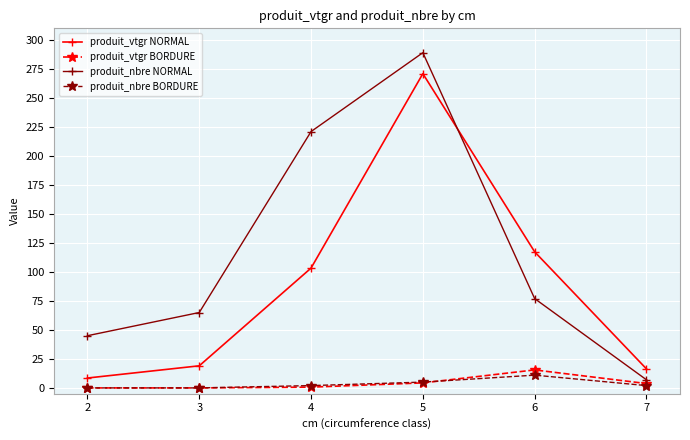

At which label does produit_vtgr NORMAL first exceed 103?

4